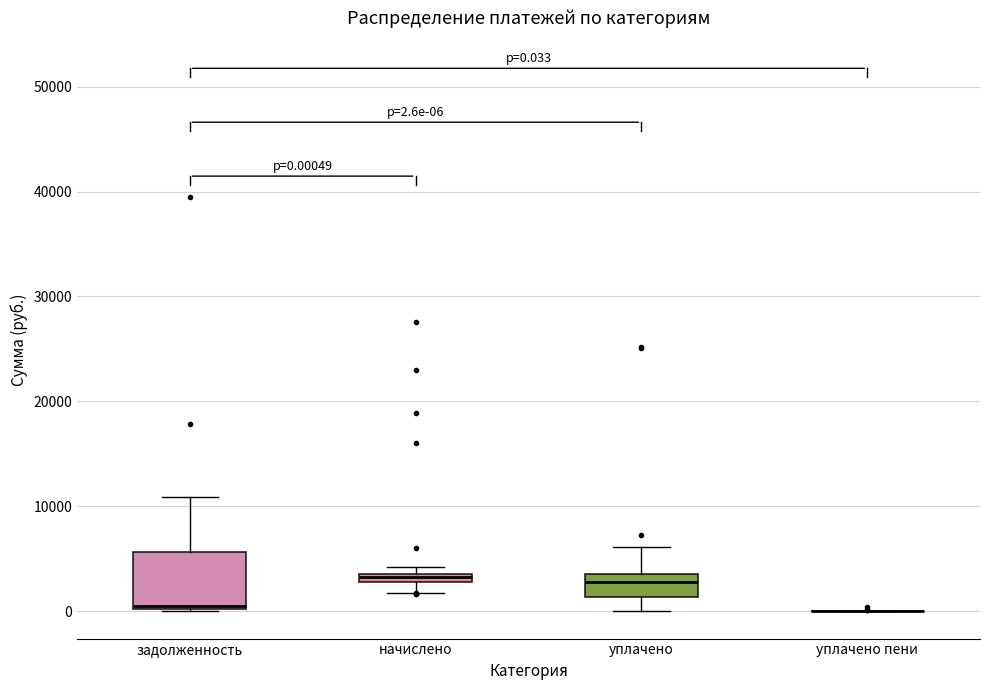

Comparing the boxes themselves (not the whiskers), which one is the tallest?

задолженность